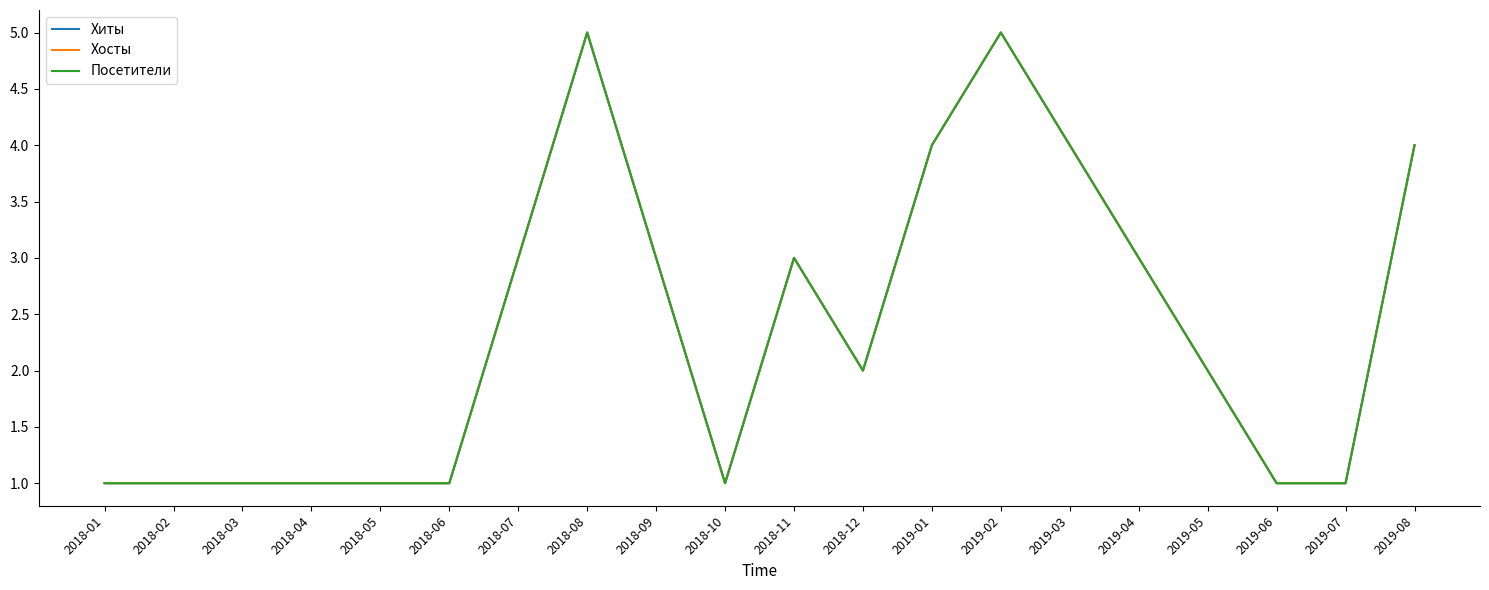

Is this an area chart (filled region under the line)?

No